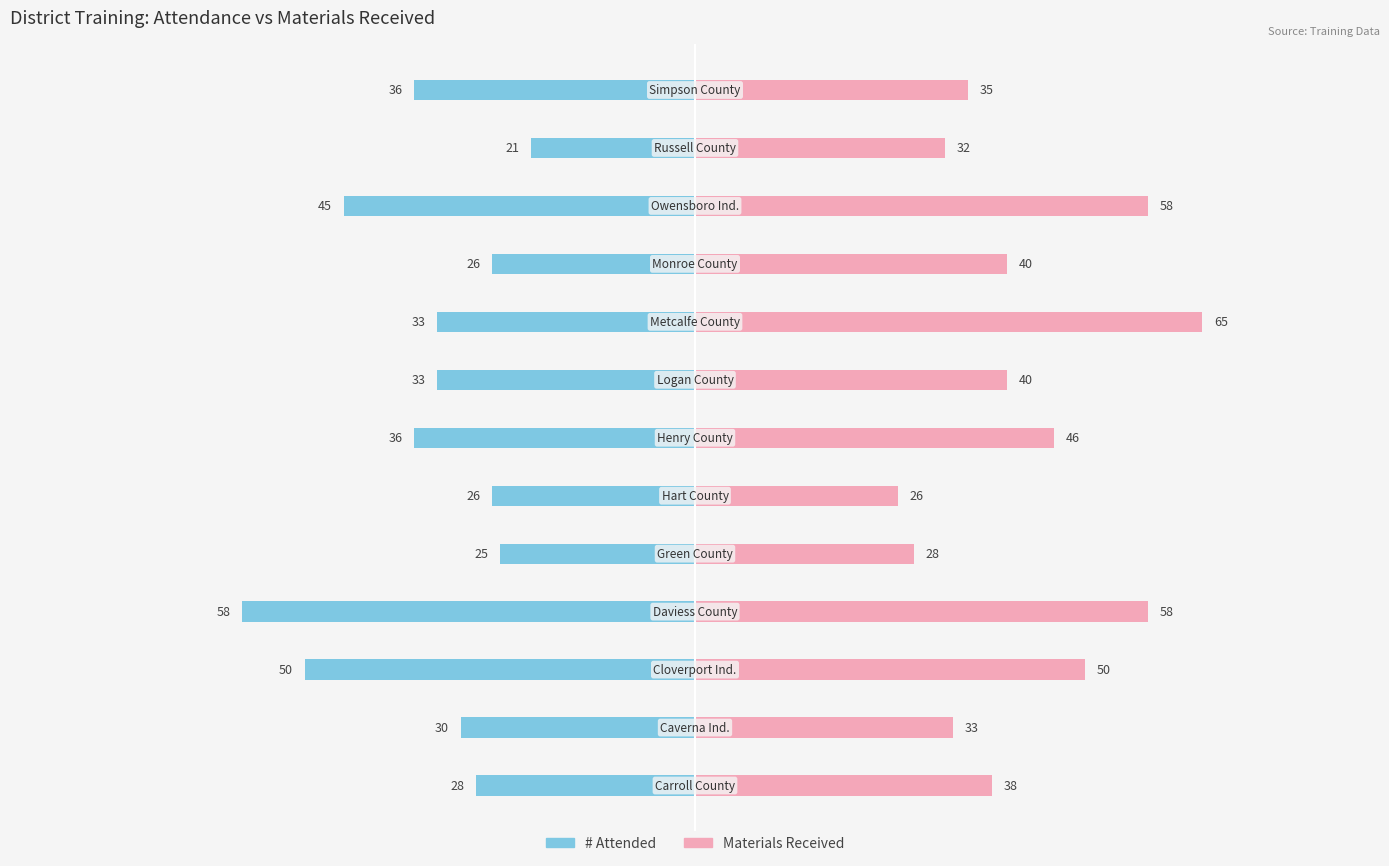

List the series in order of their overall mean, highest first.

Materials Received, # Attended